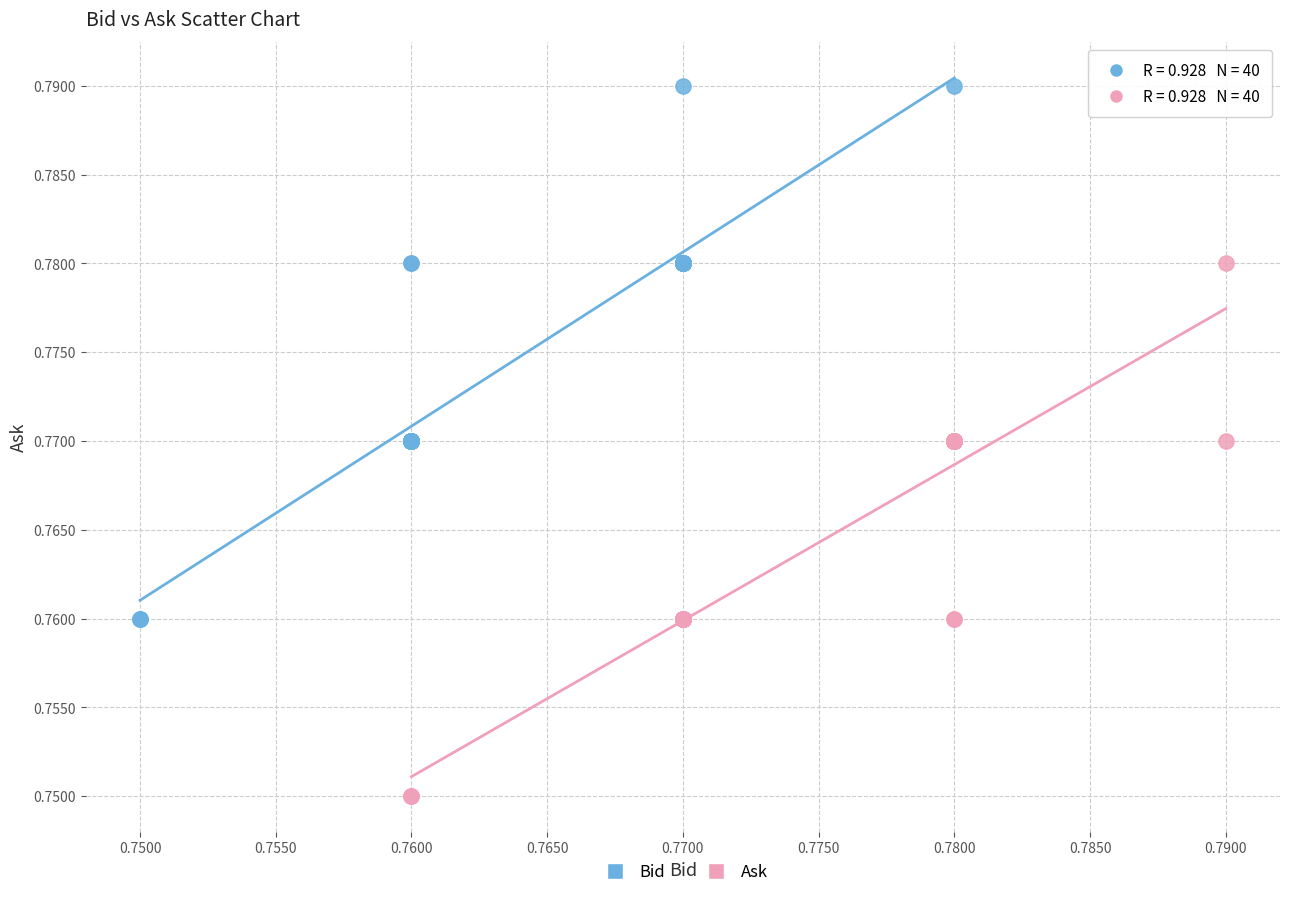

Which series reaches the maximum Y coordinate?

Bid